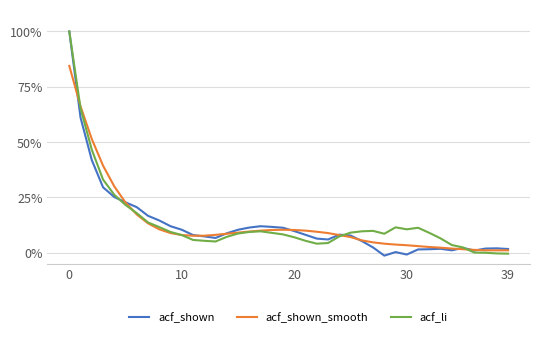

Does the chart have visible grid lines?

Yes